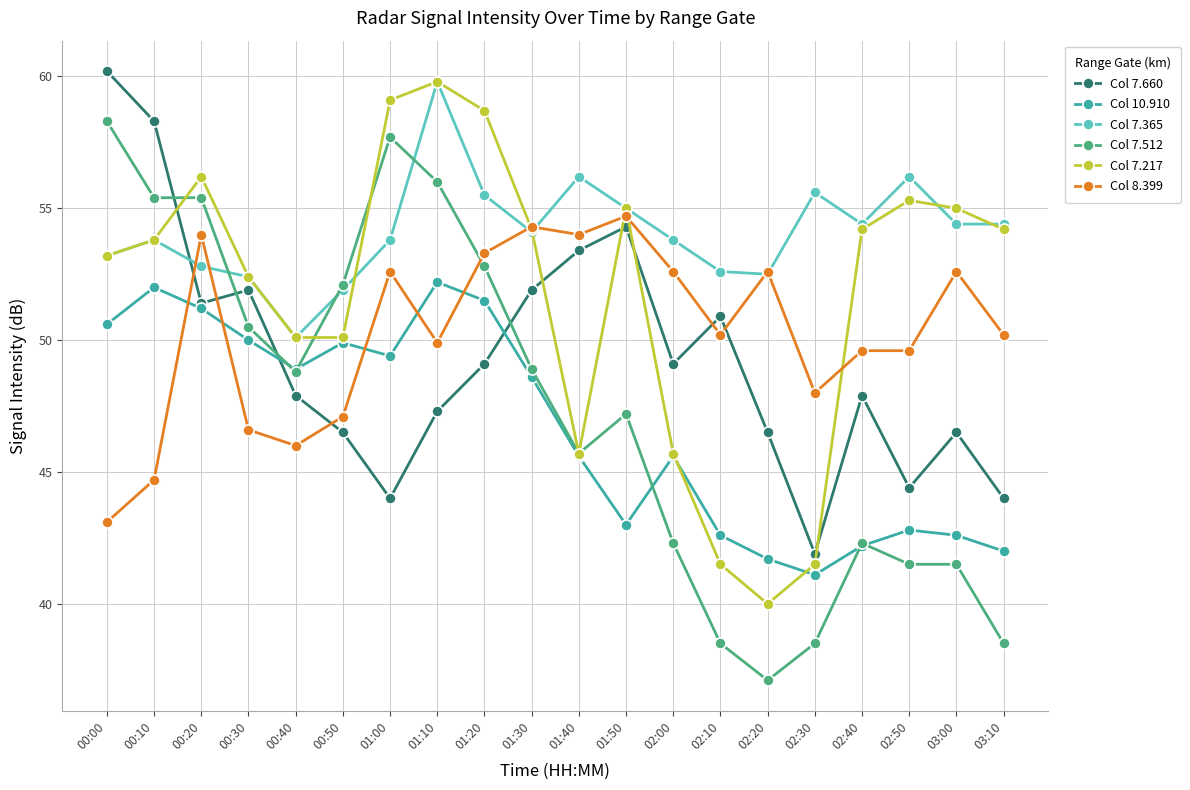

What is the difference between the highest and lowest values at 01:10?

12.5